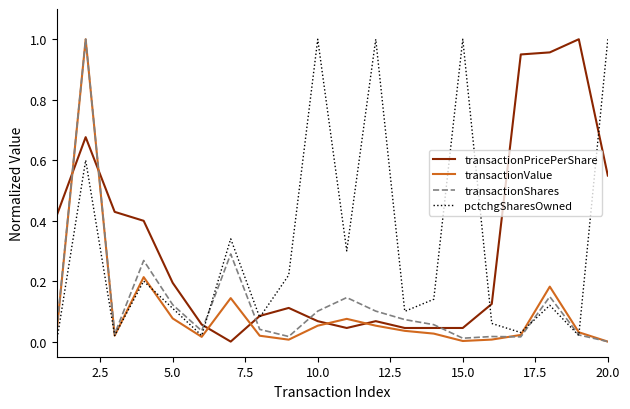

What is the average value of the pctchgSharesOwned series?

0.3